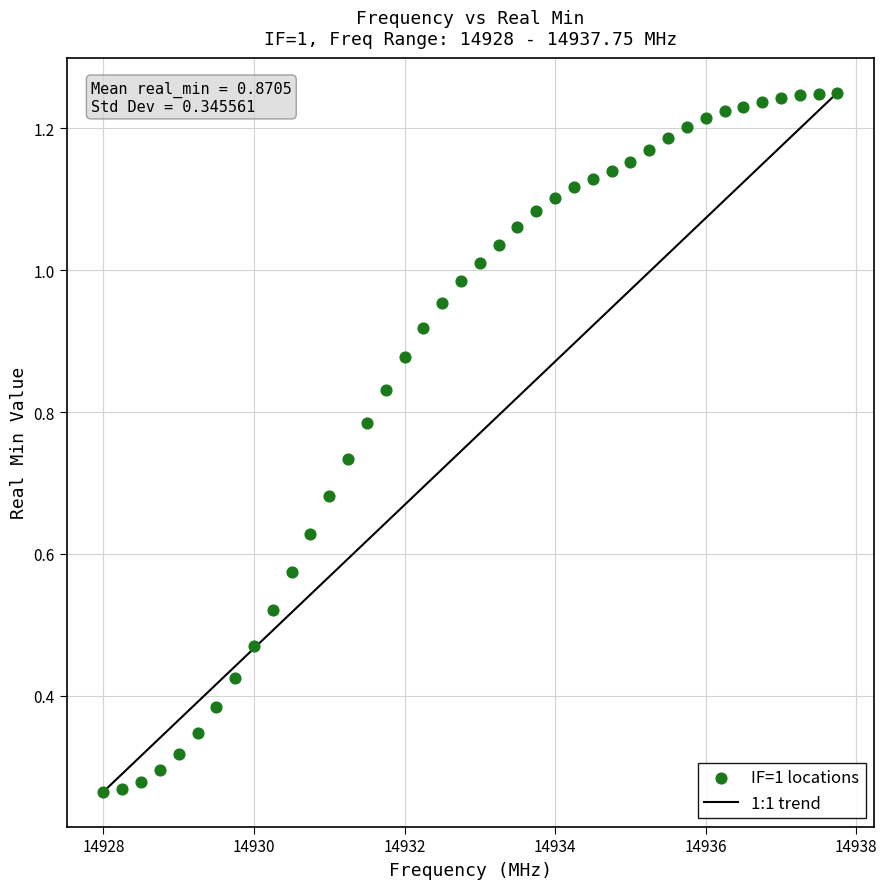

What is the range of X values (max minus min)?

9.8